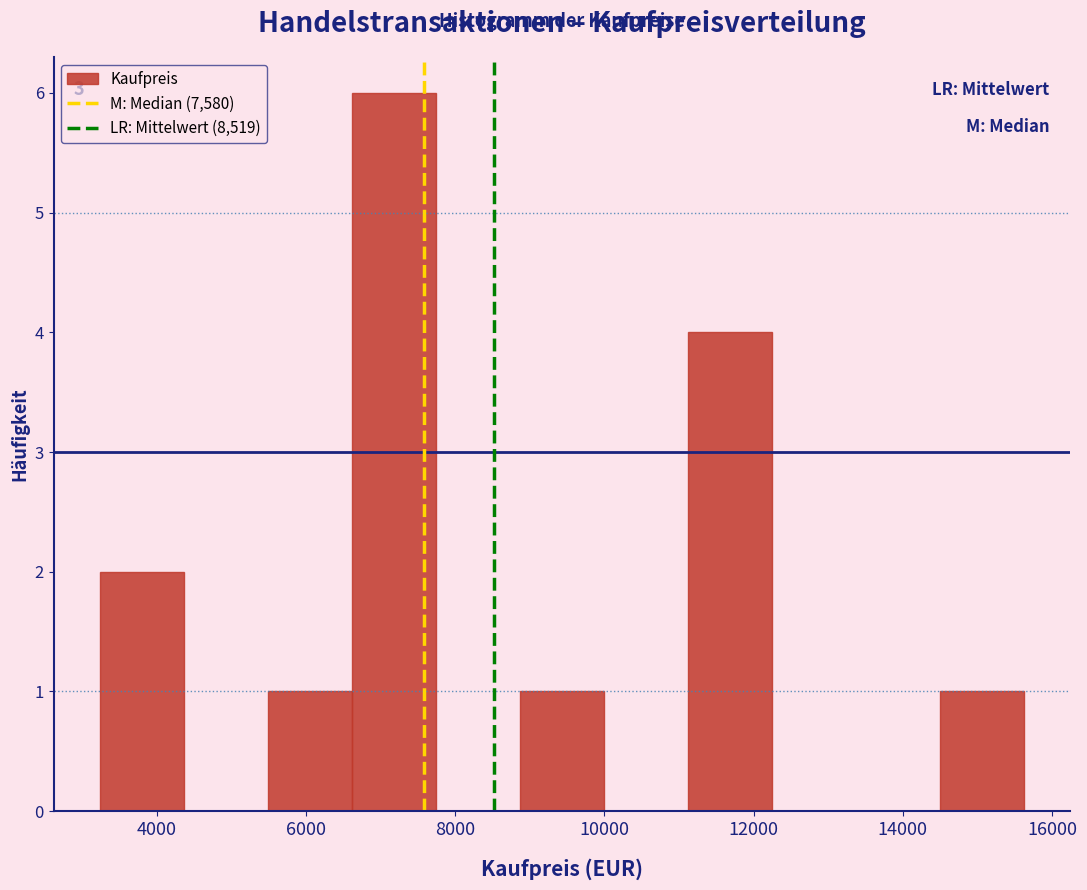

Over which range of the x-axis is the bar tallest?

6600 to 7800